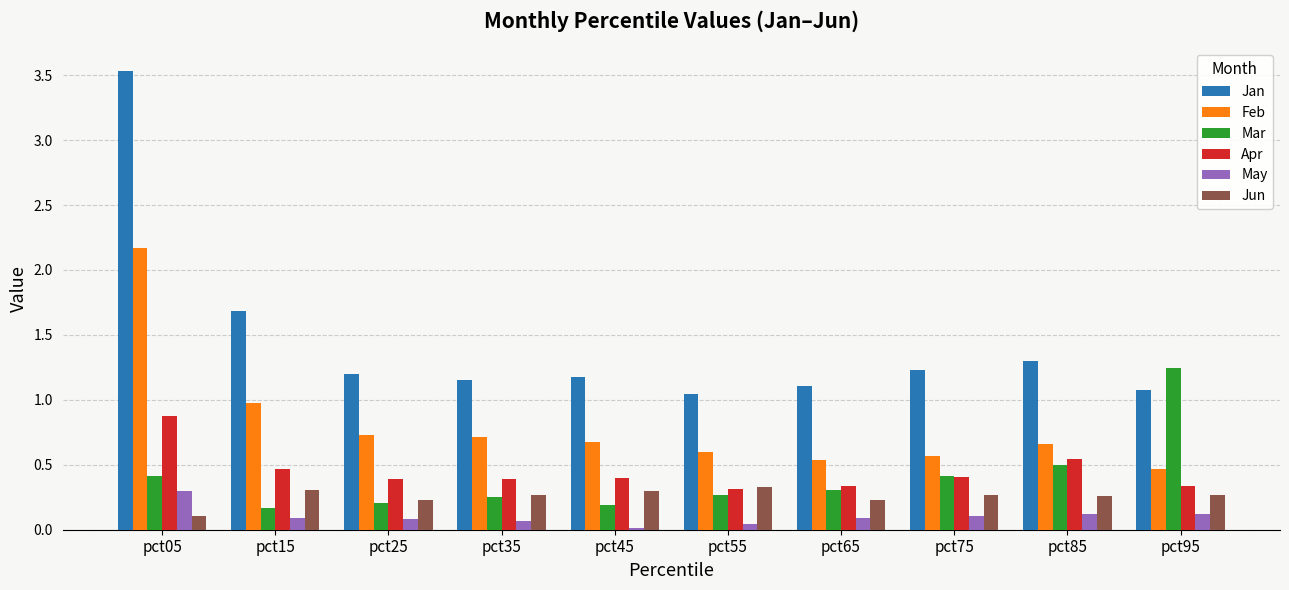

Which series has the largest total across all categories?

Jan